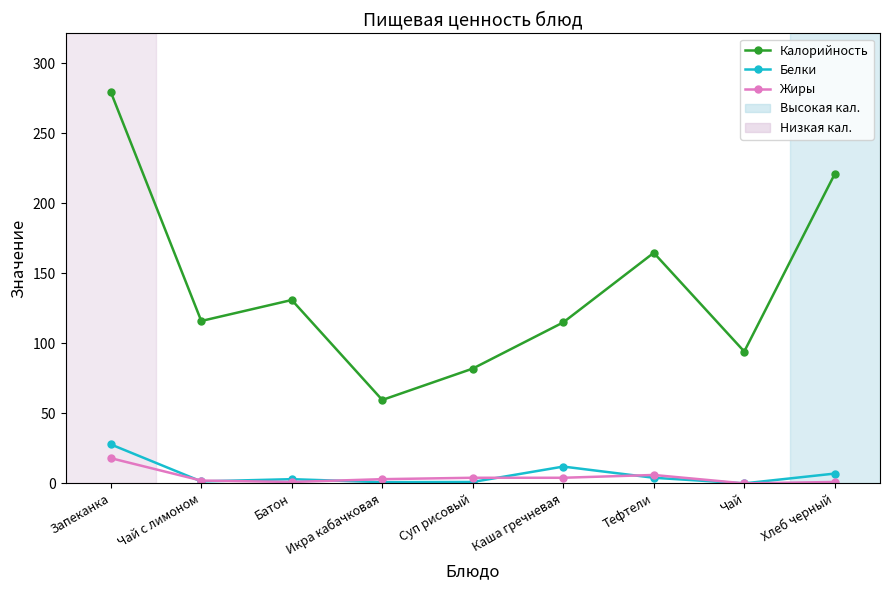

What value does the Калорийность series have at Икра кабачковая?

59.6